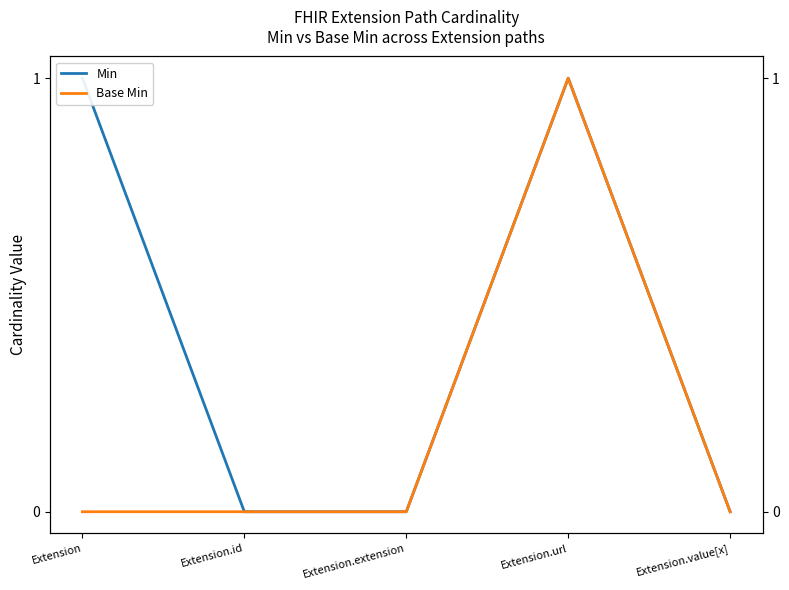

Which series has the largest total across all categories?

Min